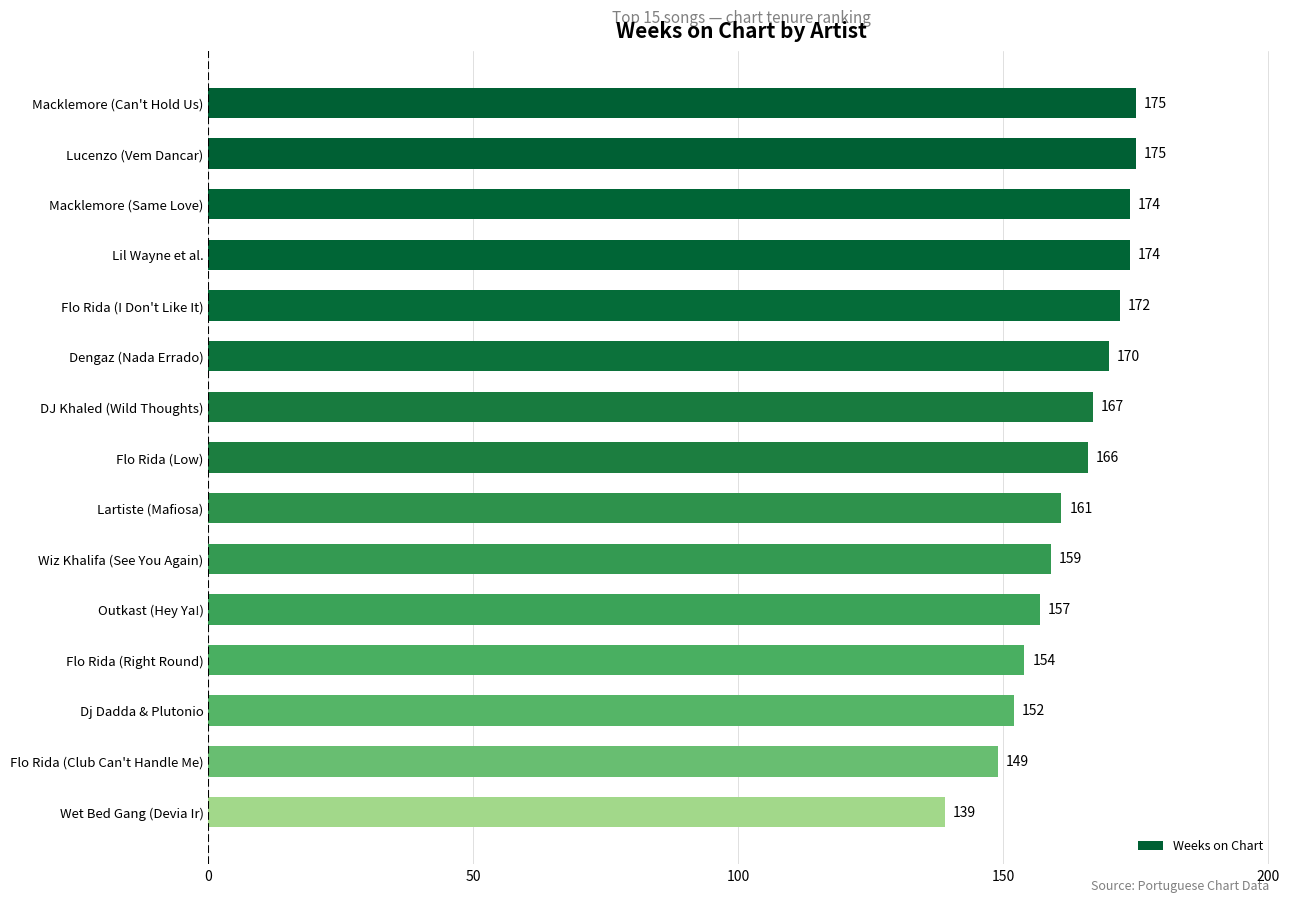

What is the change in value from Macklemore (Same Love) to Flo Rida (Club Can't Handle Me)?

-25